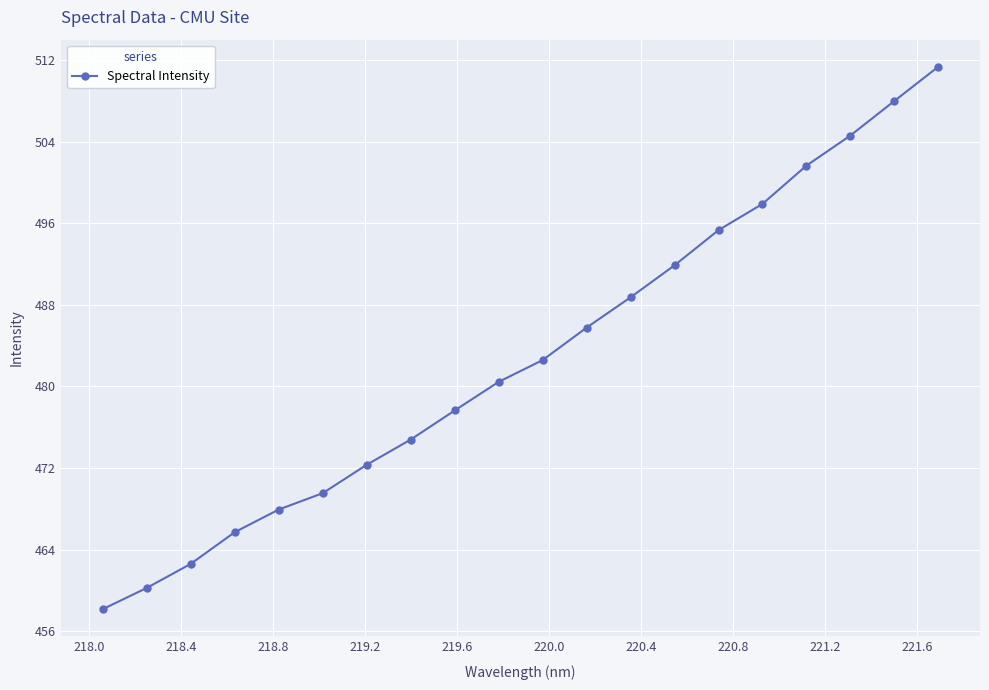

What is the value of the 14th point from the left?

491.9